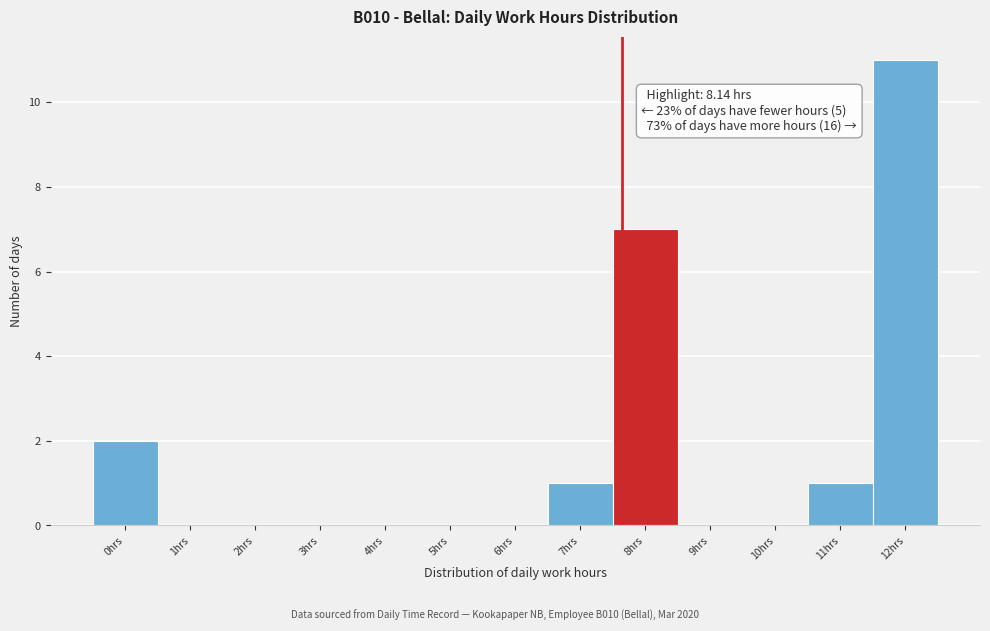

Reading left to right, extract all data points from this chart.

0hrs=2	1hrs=0	2hrs=0	3hrs=0	4hrs=0	5hrs=0	6hrs=0	7hrs=1	8hrs=7	9hrs=0	10hrs=0	11hrs=1	12hrs=11